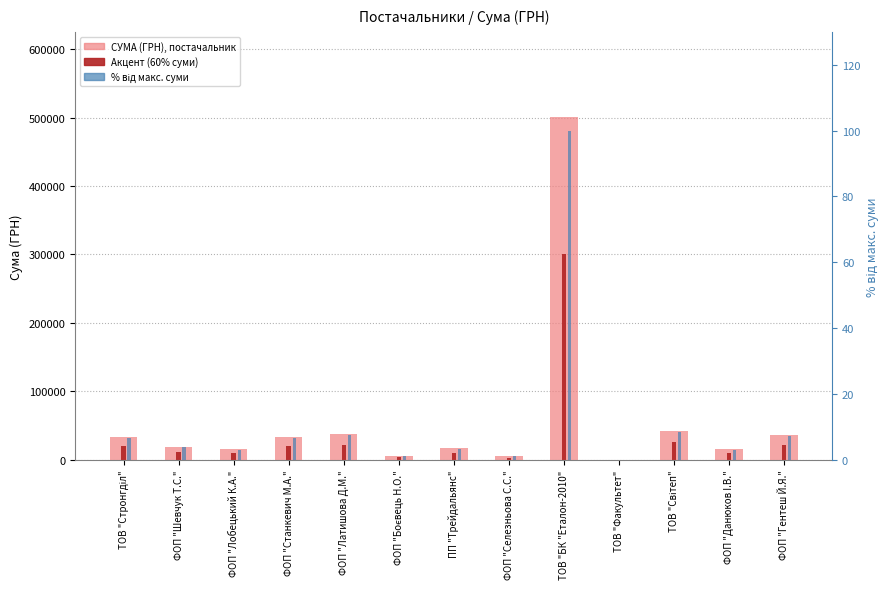

Rank the series by their maximum value, from highest to lowest.

СУМА (ГРН), постачальник, Акцент (60% суми), Відсоток від макс. суми